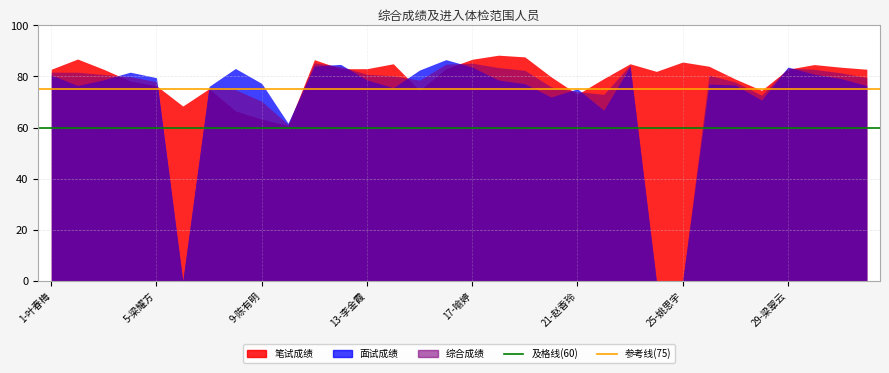

The 参考线(75) series shows 75 at 1-叶春梅. True or false?

True